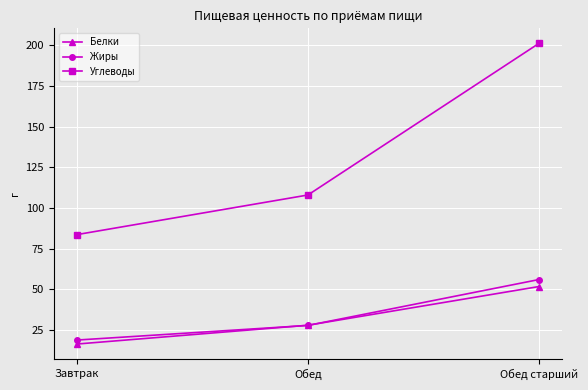

Rank the series at Завтрак from highest to lowest value.

Углеводы, Жиры, Белки